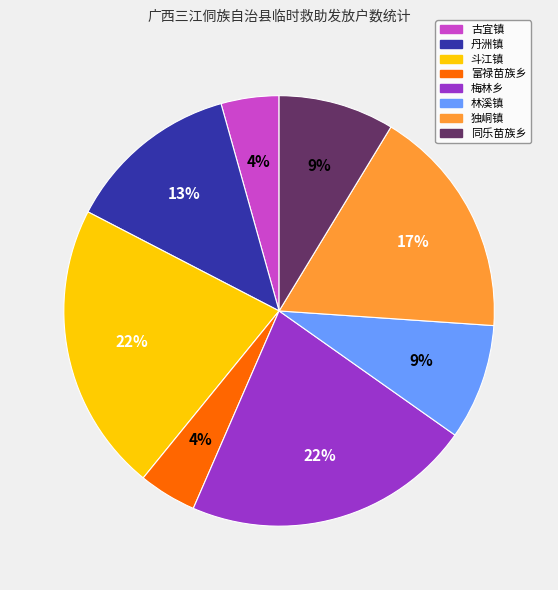

To the nearest percent, what percentage of the pie is 林溪镇?

9%